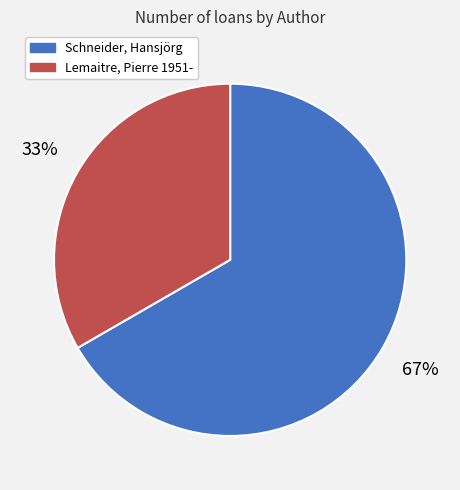

How many slices are in this pie chart?

2